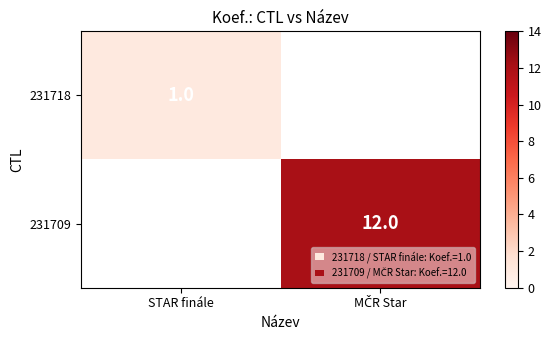

True or false: 231718 has a value of 1 at STAR finále.

True